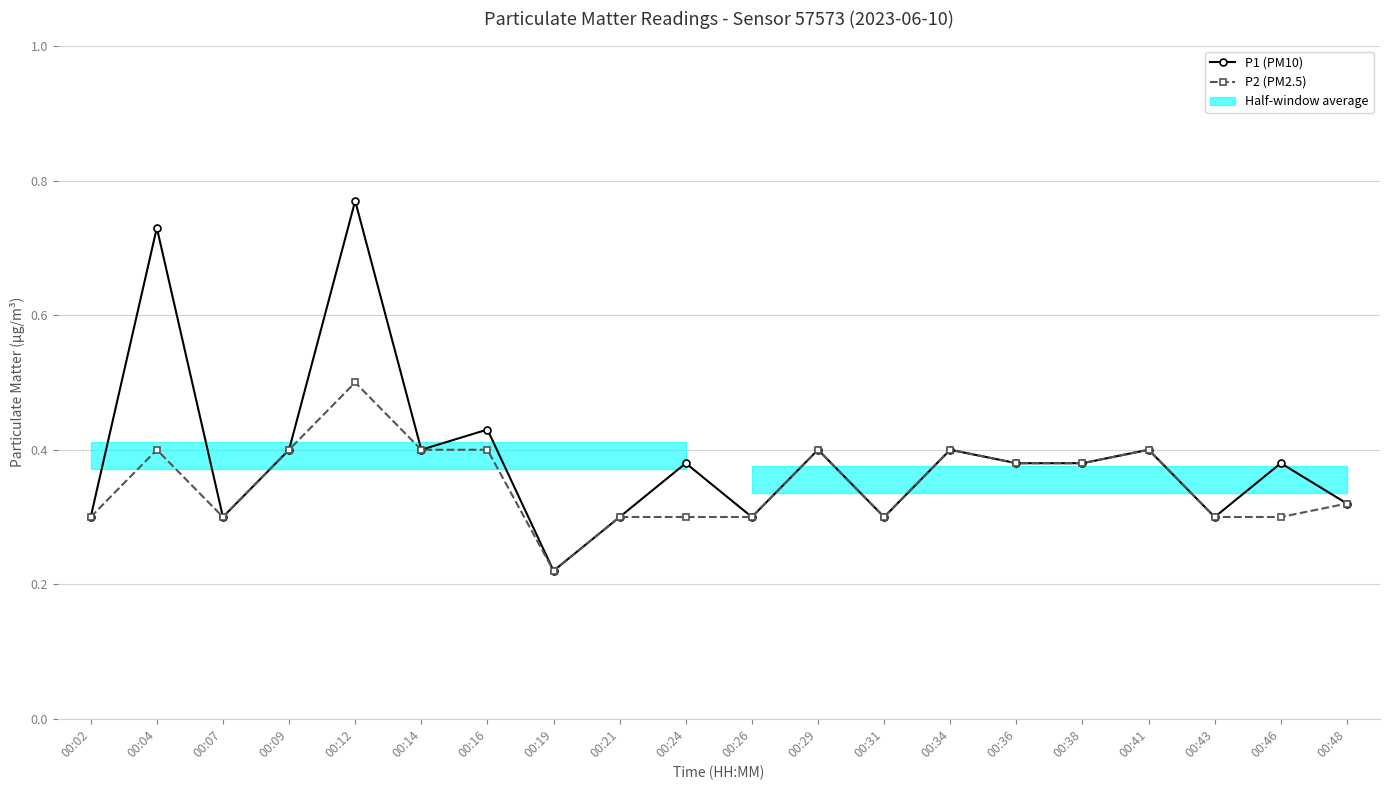

Which series has the largest total across all categories?

P1 (PM10)